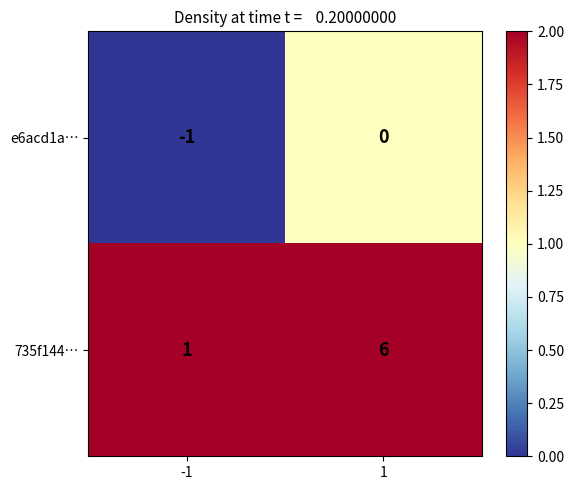

How many distinct data groups are displayed?

2